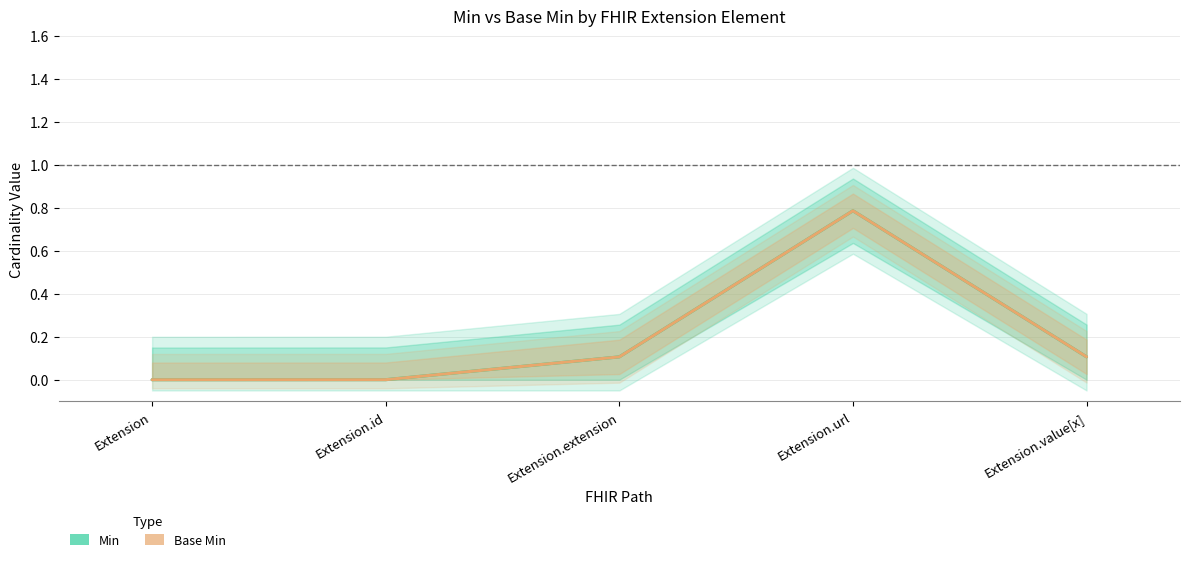

True or false: Base Min and Min cross at least once.

False